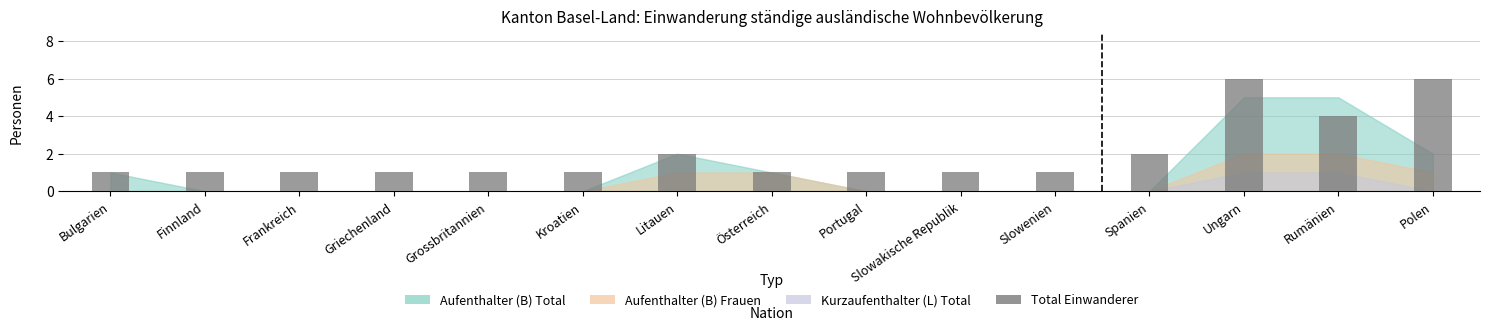

Reading right to left, what are all the values shown in this chart?

Polen=6	Rumänien=4	Ungarn=6	Spanien=2	Slowenien=1	Slowakische Republik=1	Portugal=1	Österreich=1	Litauen=2	Kroatien=1	Grossbritannien=1	Griechenland=1	Frankreich=1	Finnland=1	Bulgarien=1